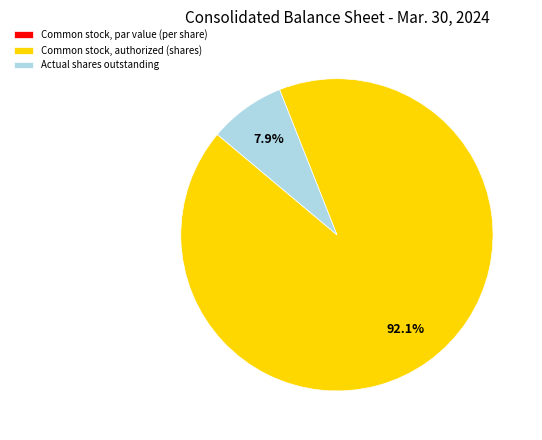

How much of the chart is everything except Common stock, authorized (shares)?

7.9%